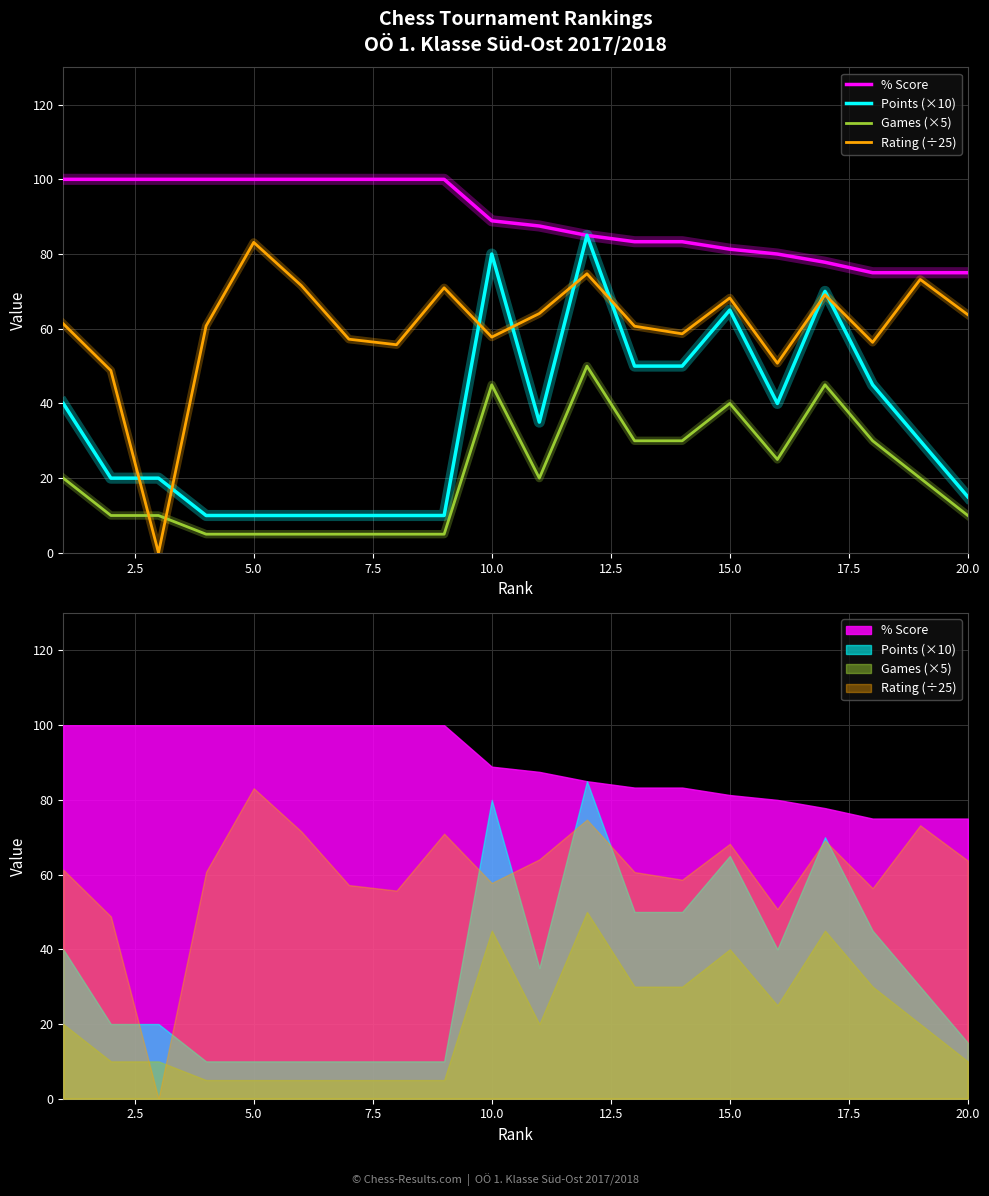

True or false: Rating (÷25) and % Score intersect in this chart.

False